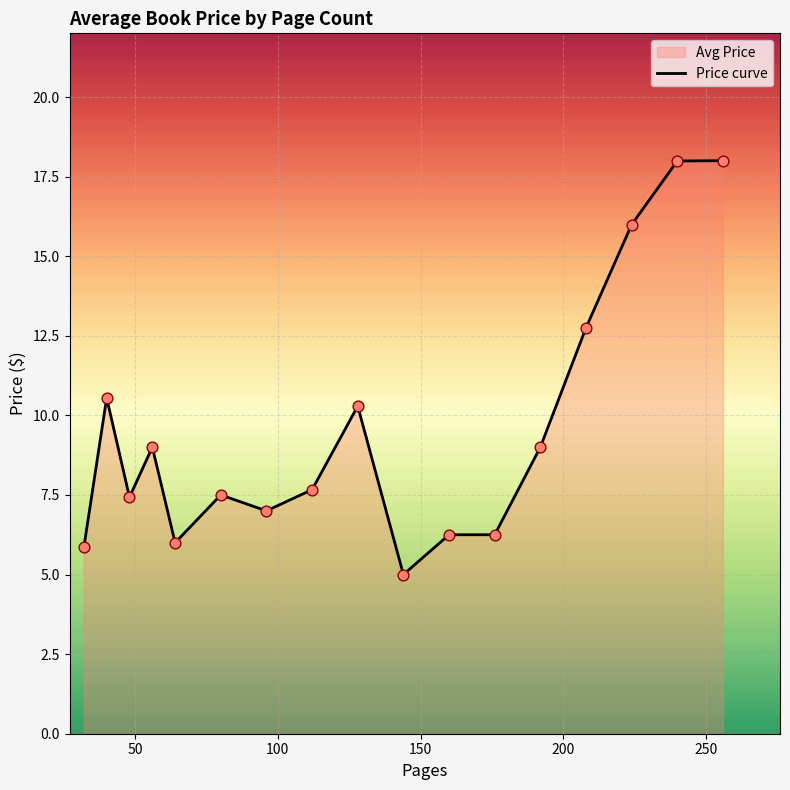

What is the smallest value displayed?

5.0